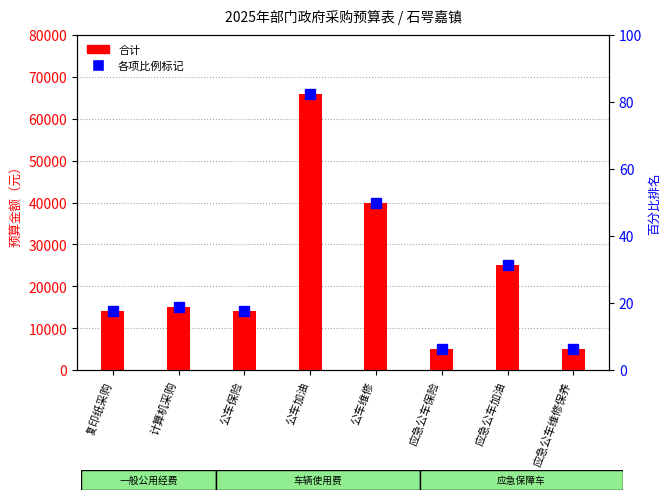

Reading left to right, list all the values displayed in this chart.

复印纸采购=14000	计算机采购=15000	公车保险=14000	公车加油=66000	公车维修=40000	应急公车保险=5000	应急公车加油=25000	应急公车维修保养=5000